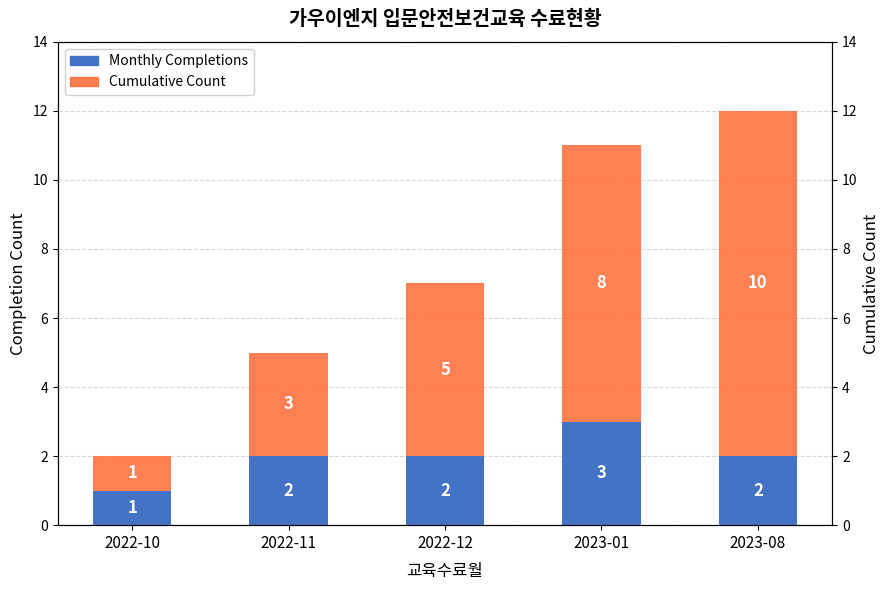

How many Cumulative Count values are between 3 and 8?

3